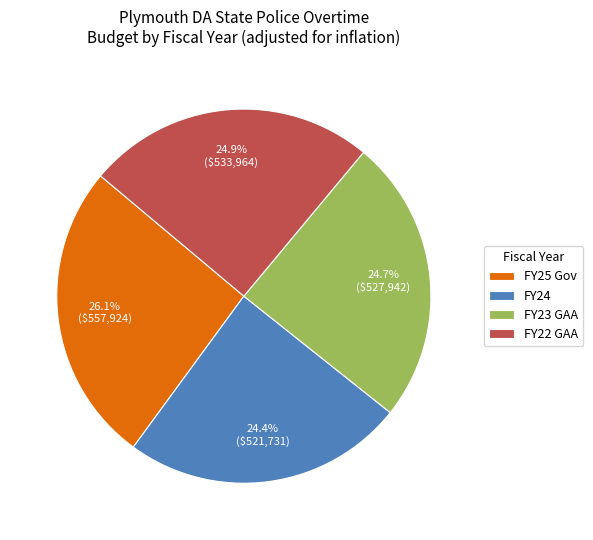

What portion of the pie excludes FY22 GAA?

75.1%